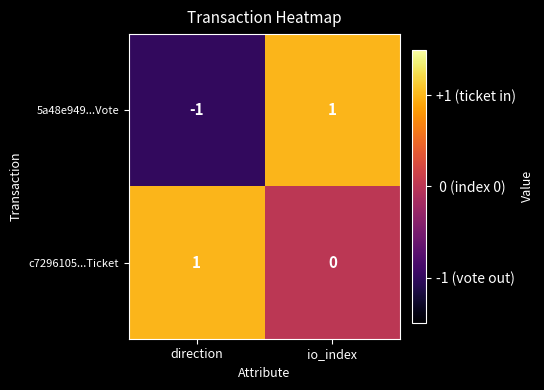

At which category is the sum across all series the highest?

io_index